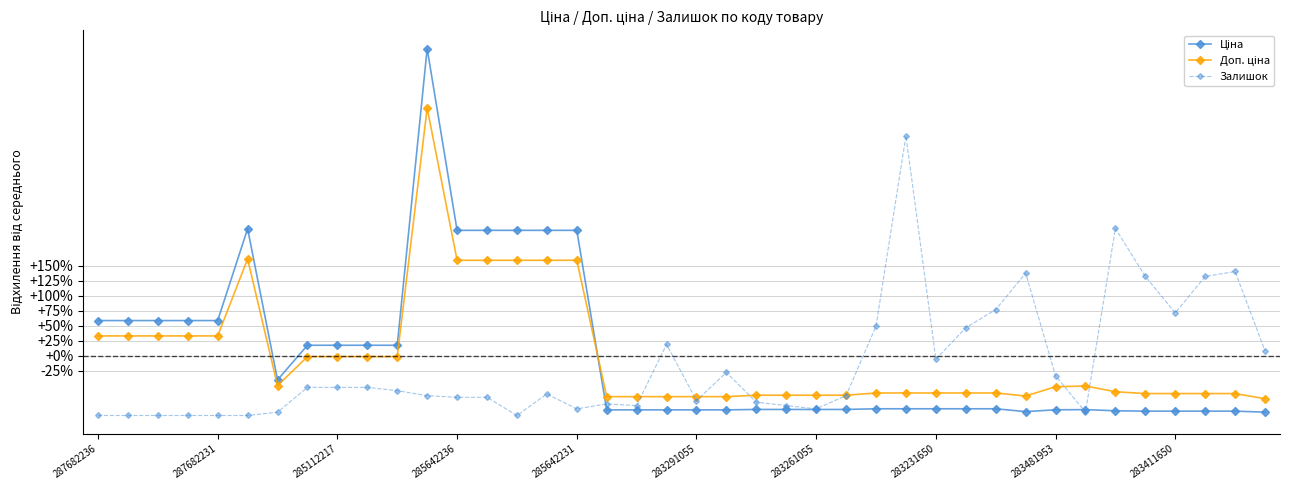

What is the value of the Залишок point at the 13th from the left?

-69.6